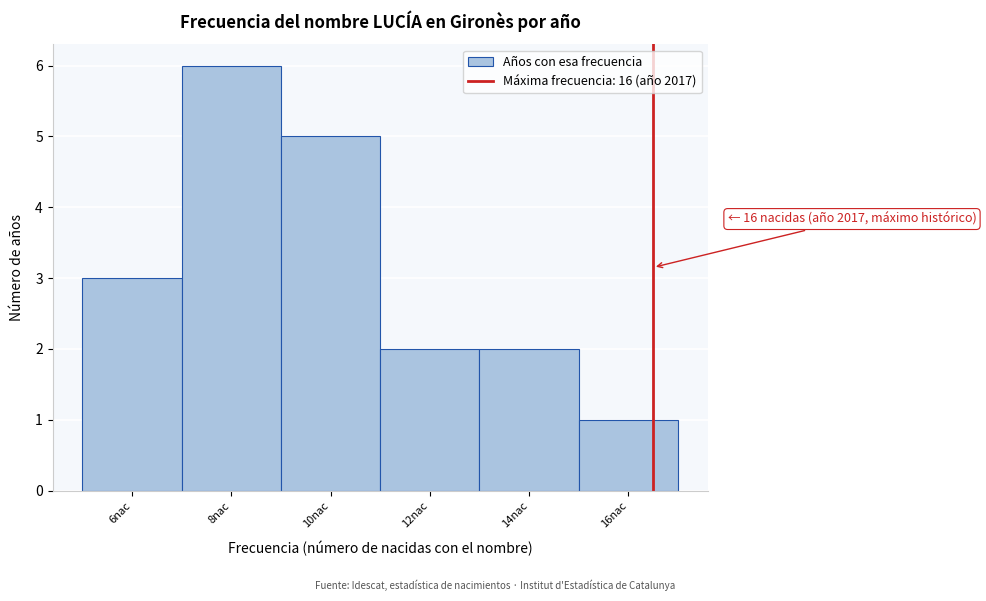

Reading right to left, extract all data points from this chart.

16nac=1	14nac=2	12nac=2	10nac=5	8nac=6	6nac=3